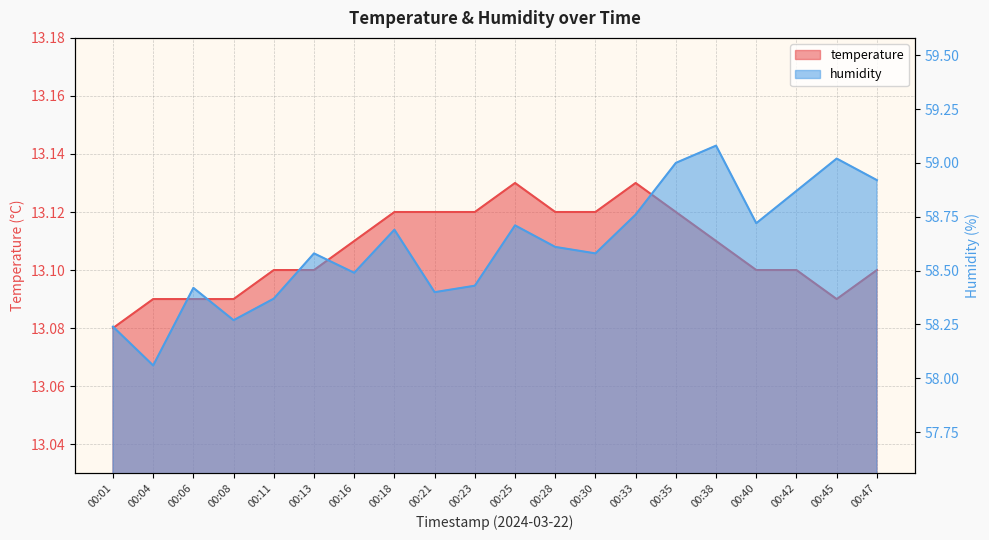

Which has a higher value, 00:40 or 00:35?

00:35